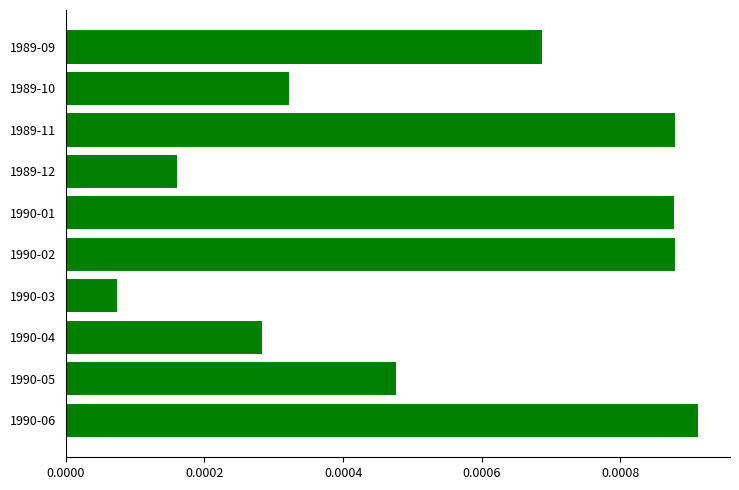

What position from the bottom is 1990-03?

4